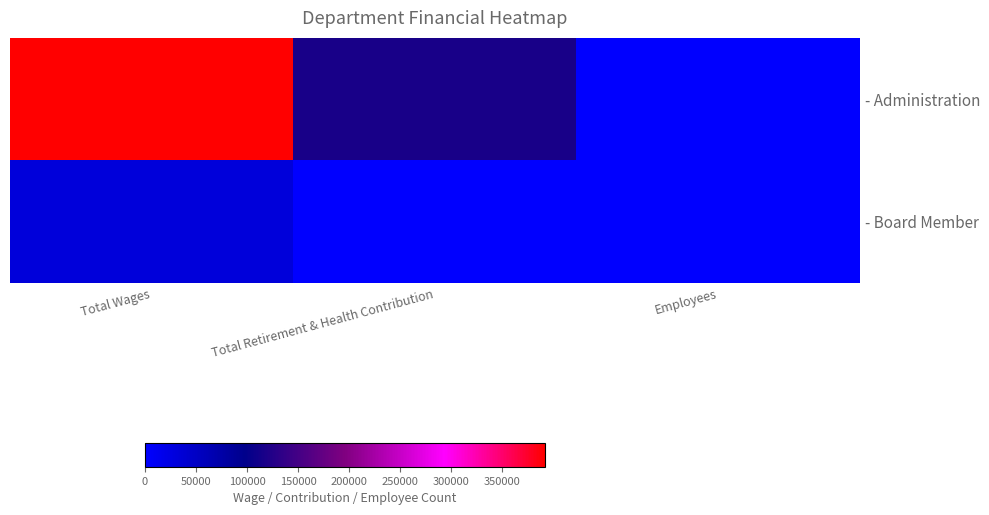

Reading left to right, extract all data points from this chart.

- Administration: Total Wages=391720	Total Retirement & Health Contribution=117534	Employees=3
- Board Member: Total Wages=31824	Total Retirement & Health Contribution=0	Employees=5